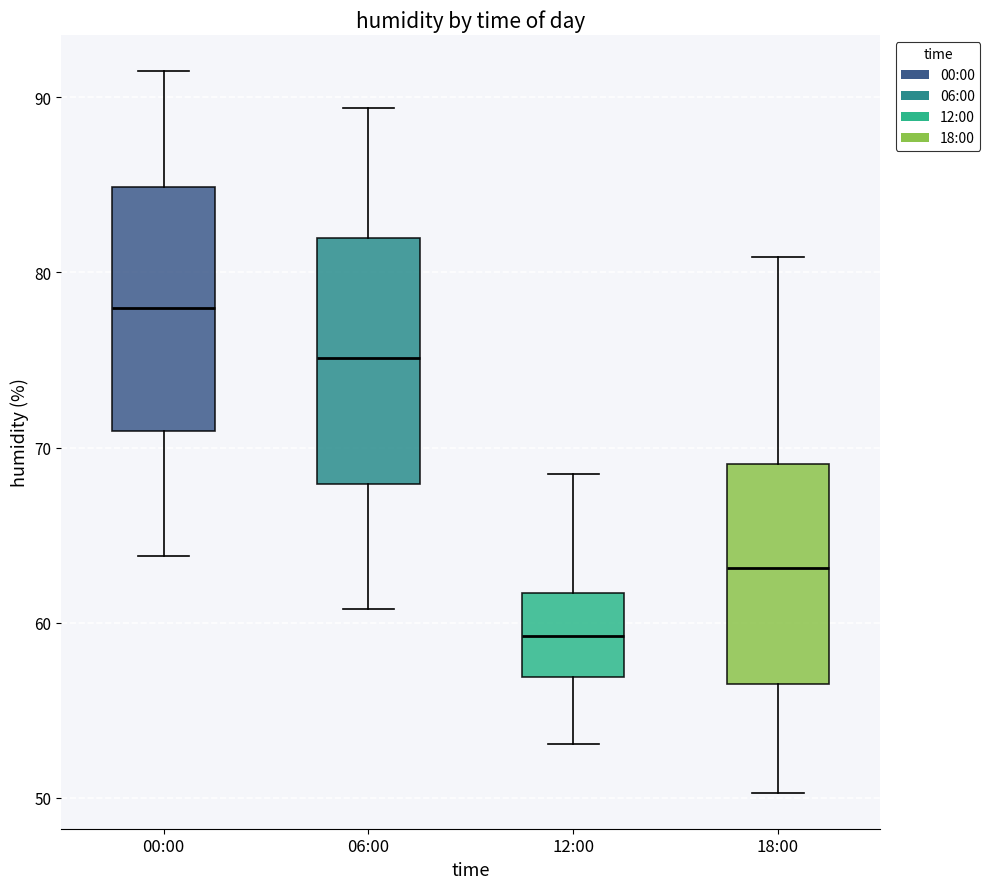

Reading left to right, read every box against the y-axis: the position of its median line, the range the box covers, and the ends of its whiskers. The values are not printed on the chart, so give them approximately, as read against the axis.

00:00: median 78, box 71 to 85, whiskers 64 to 92
06:00: median 75, box 68 to 82, whiskers 61 to 89
12:00: median 59, box 57 to 62, whiskers 53 to 69
18:00: median 63, box 57 to 69, whiskers 50 to 81